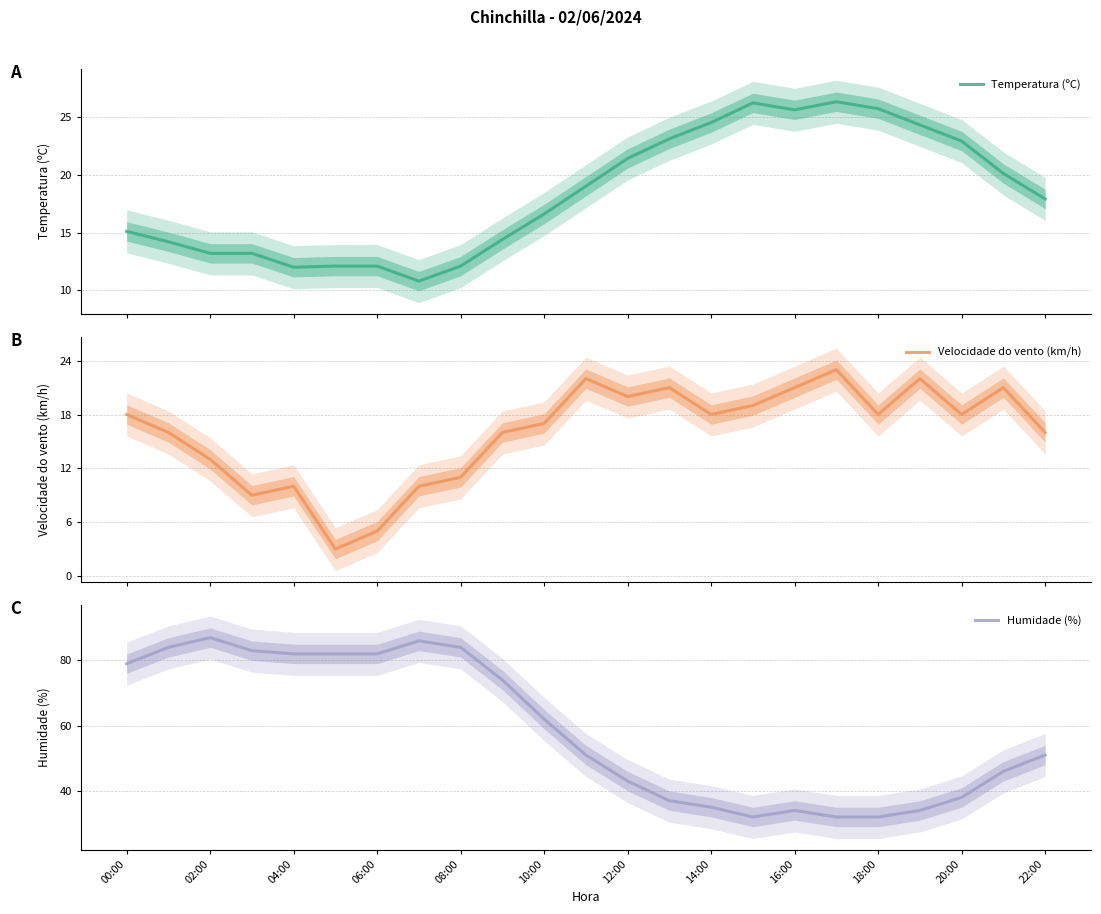

How many lines are shown in the chart?

3